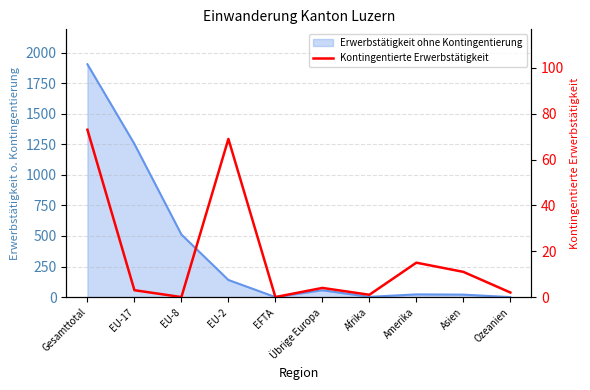

Which category has the highest value across all series?

Gesamttotal